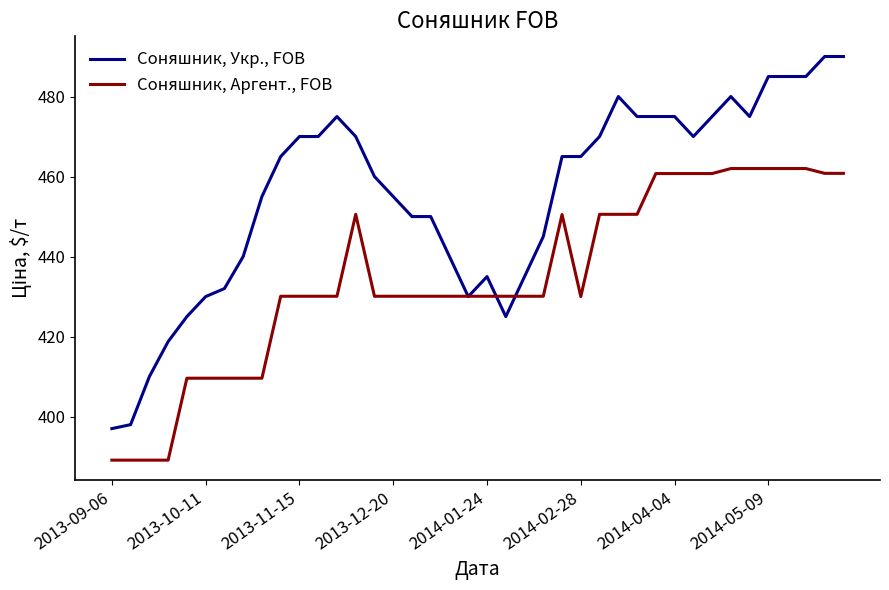

Which series has the largest total across all categories?

Соняшник, Укр., FOB